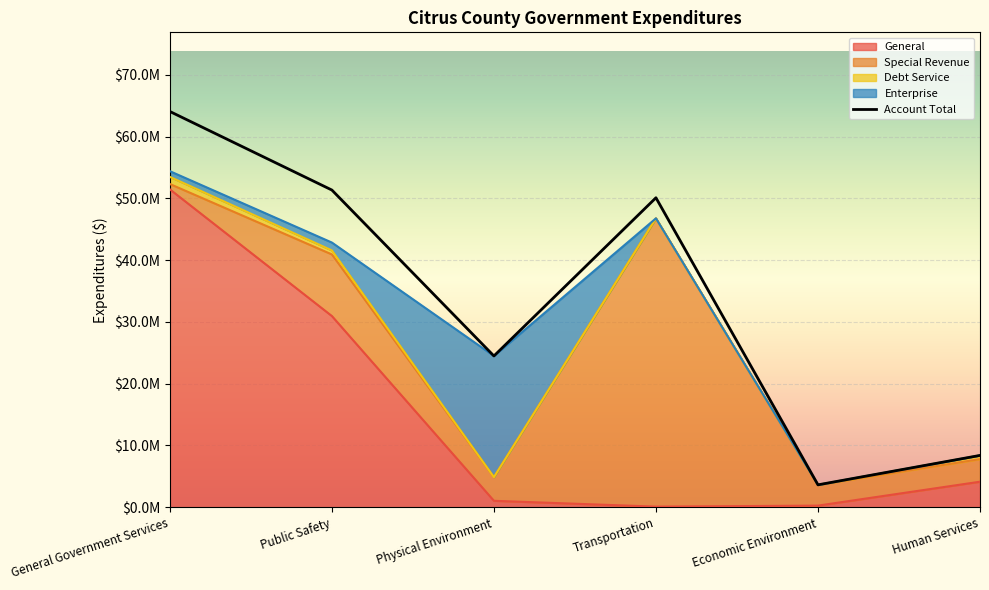

What is the total value across all series at Human Services?

16789930